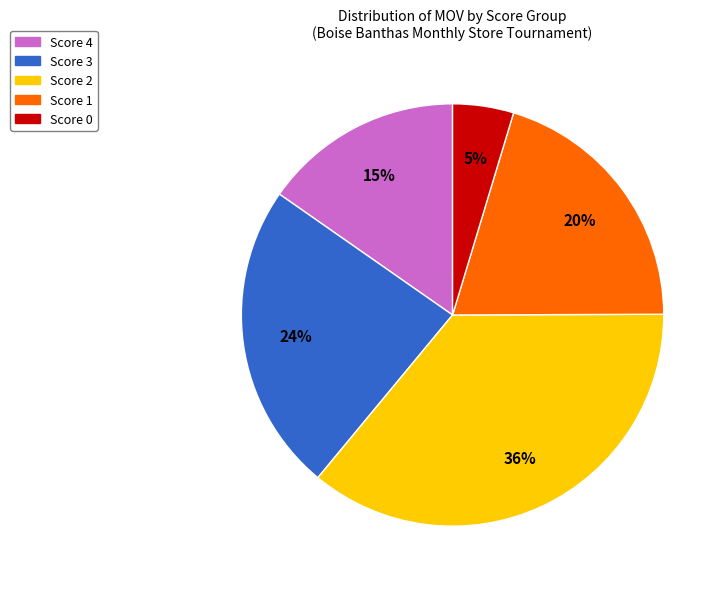

To the nearest percent, what is the average slice percentage?

20%